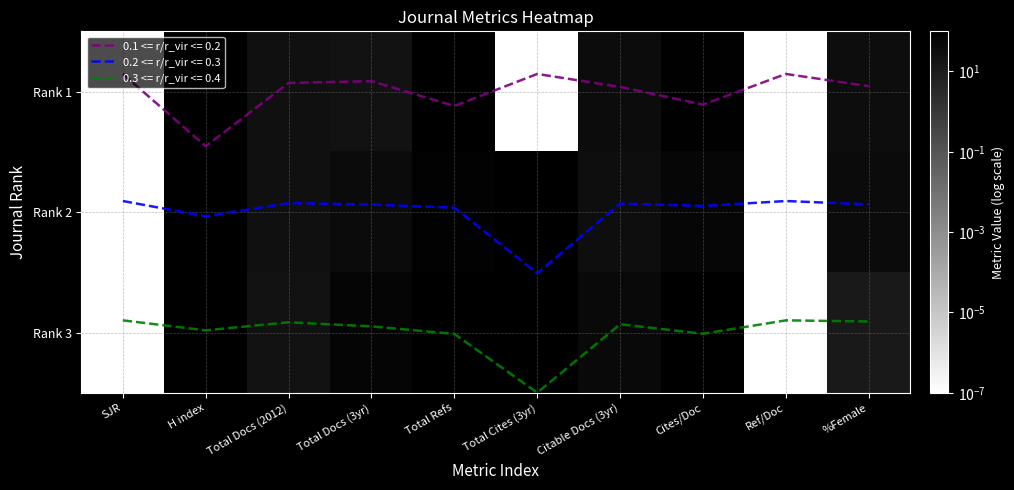

What is the sum of the Rank 3 values at Total Docs (2012) and Citable Docs (3yr)?

63.0